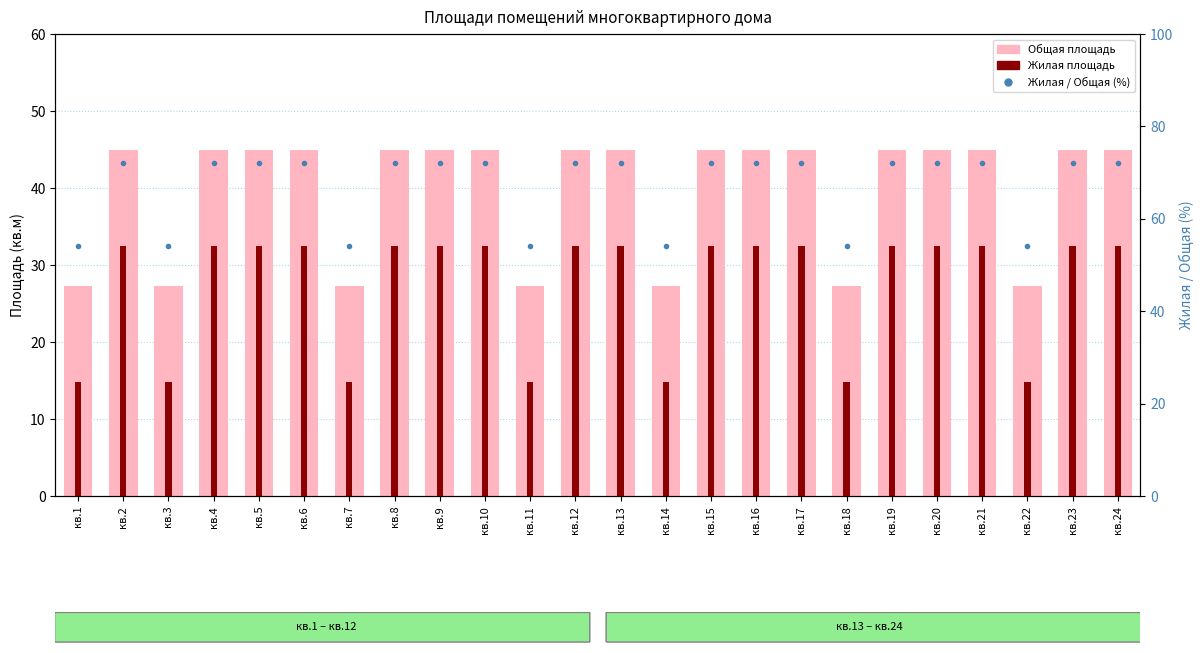

At кв.17, list the series in order from largest to smallest.

Жилая / Общая (%), Общая площадь (value), Жилая площадь (count)